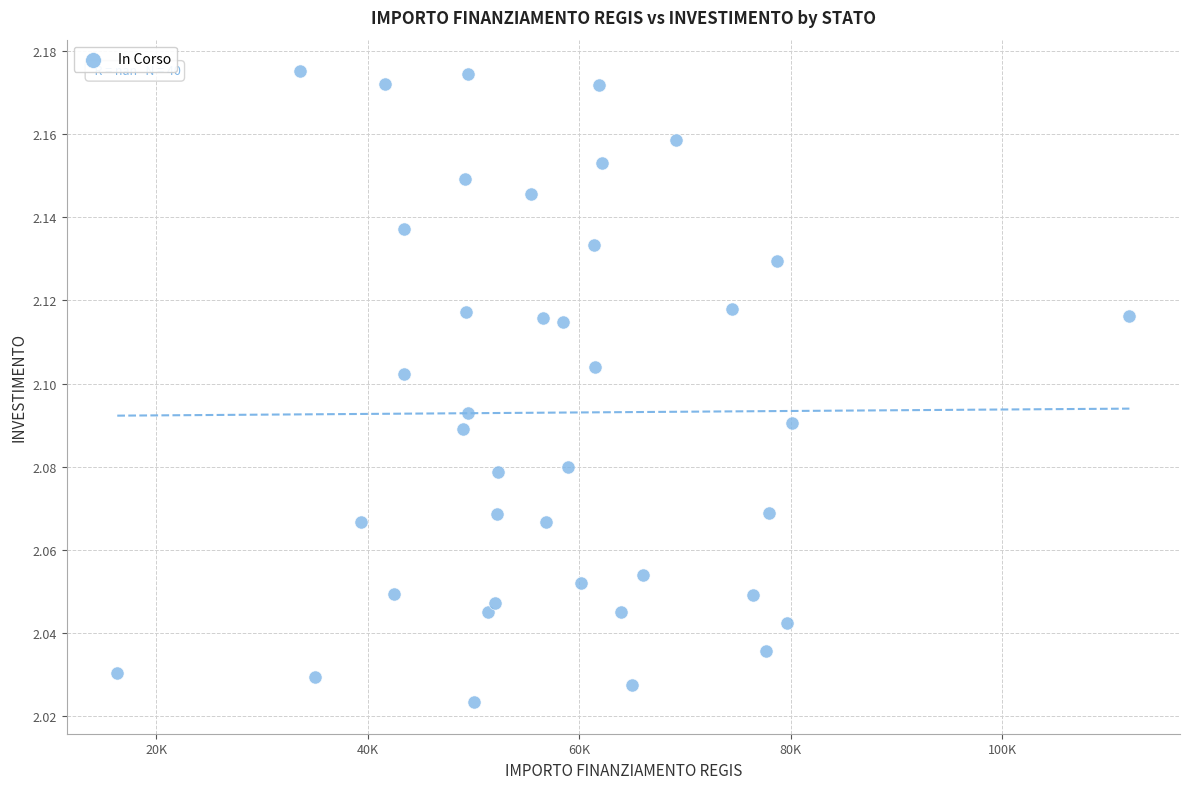

What is the range of X values (max minus min)?

95748.1